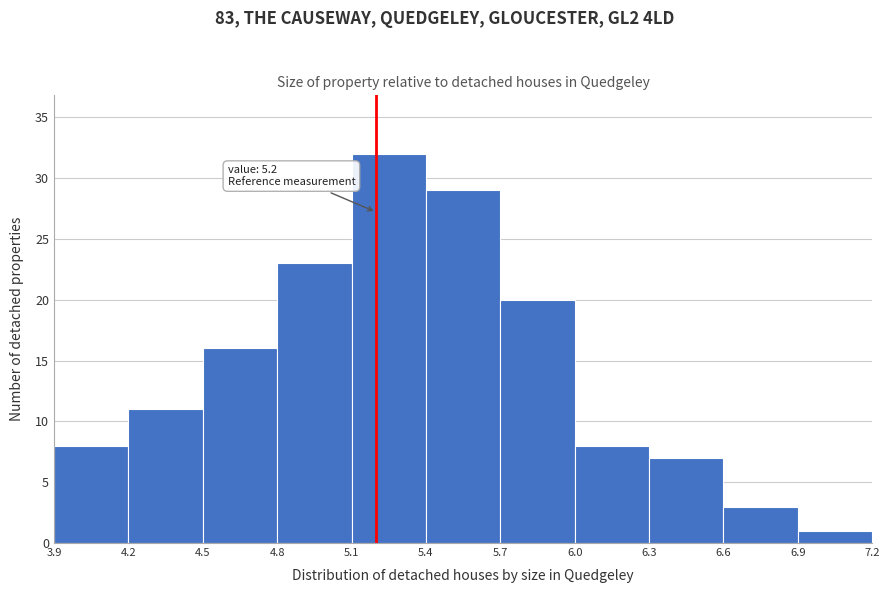

Which range on the x-axis has the tallest bar?

5.1 to 5.4